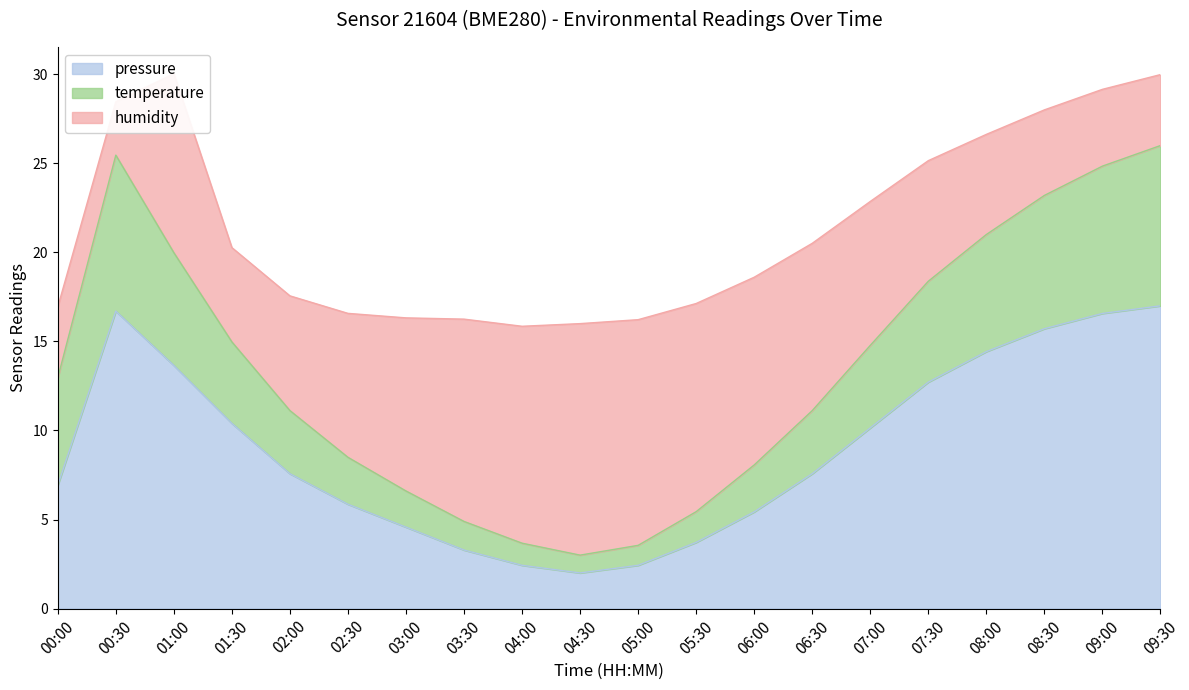

The value of pressure at 06:00 is 3.2. True or false?

False